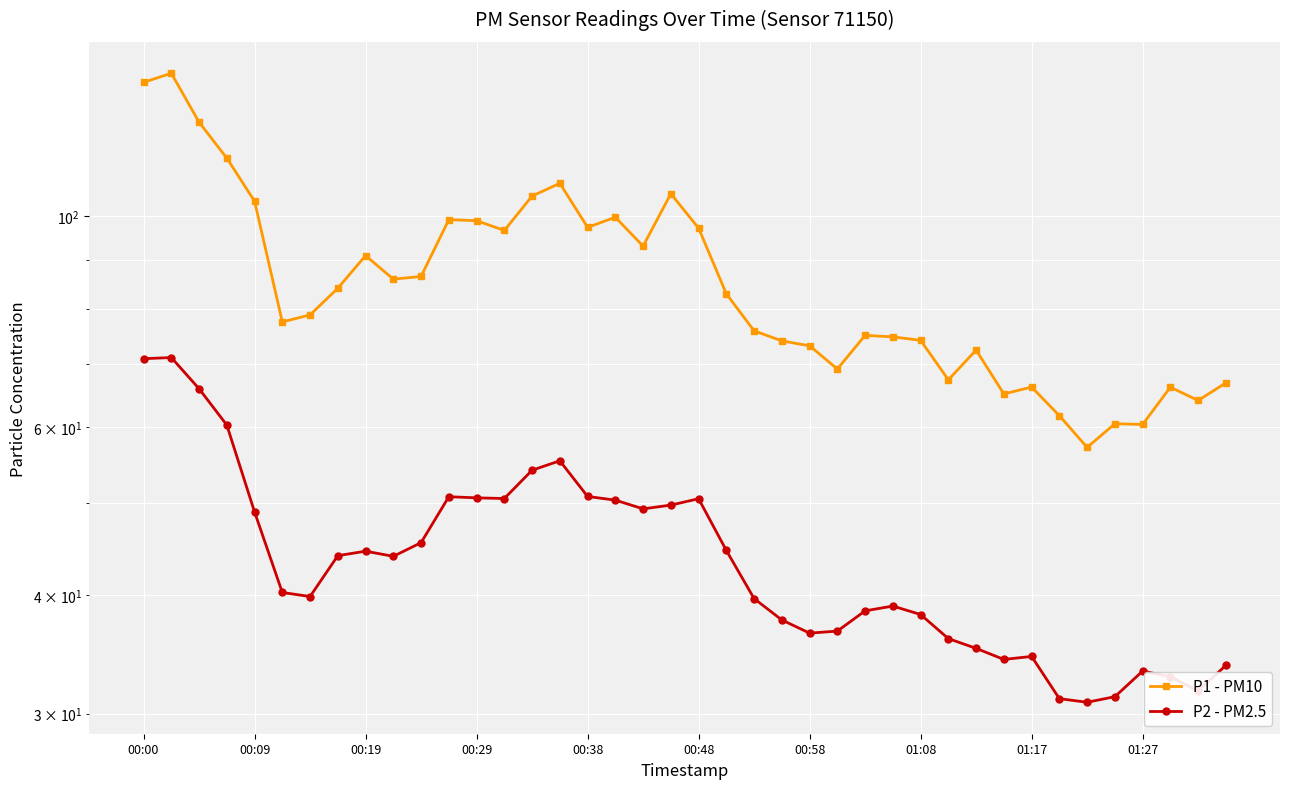

The P2 - PM2.5 series shows 45.4 at 10. True or false?

True